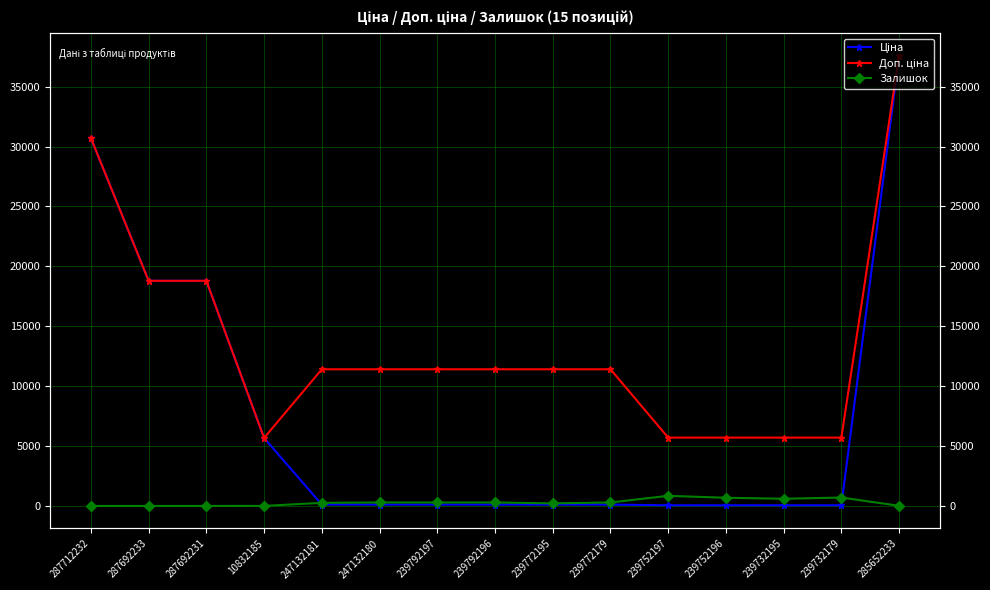

The value of Залишок at 239772179 is 195.9. True or false?

False